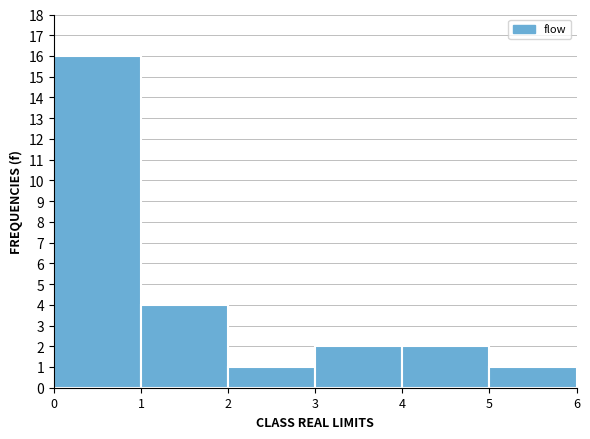

Reading left to right, what are all the values shown in this chart?

16	4	1	2	2	1